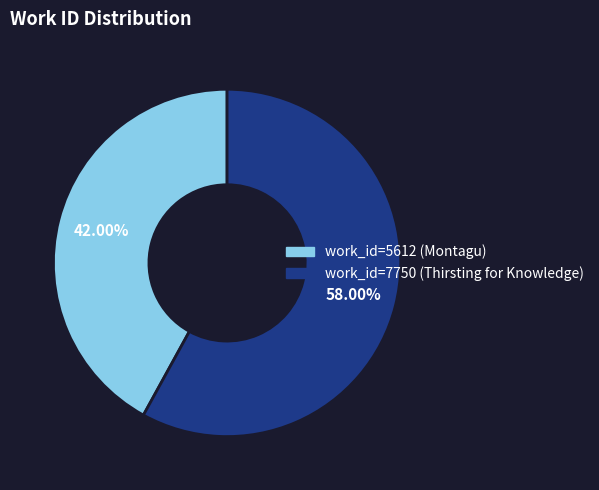

What is the change in value from work_id=5612 (Montagu) to work_id=7750 (Thirsting for Knowledge)?

+2138